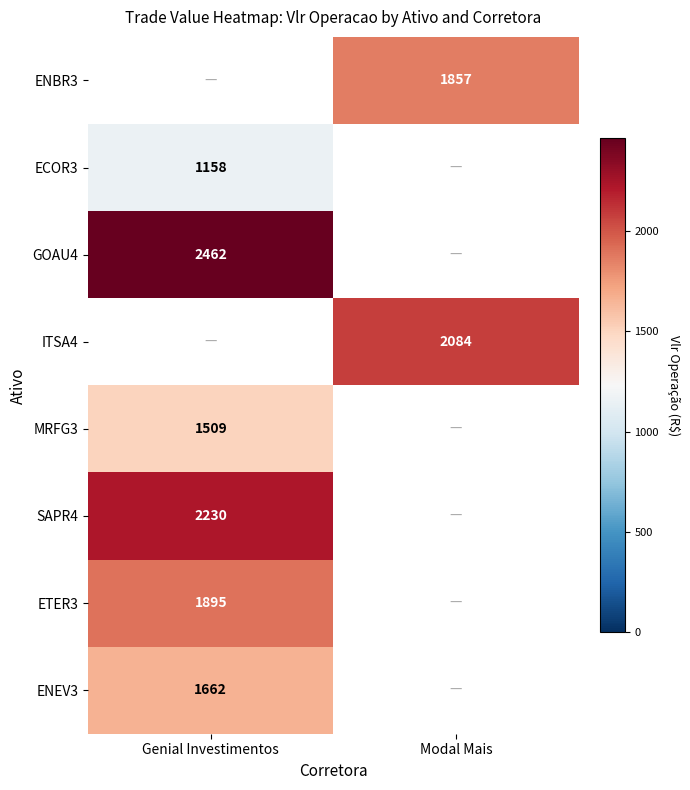

The value of GOAU4 at Genial Investimentos is 2462. True or false?

True